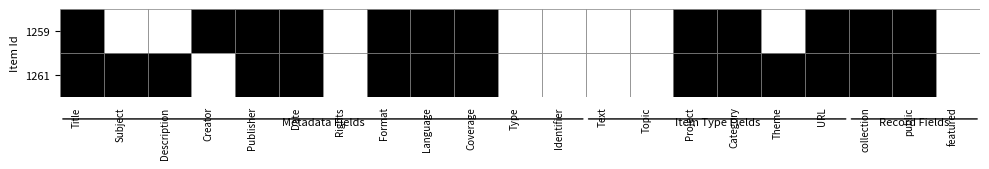

Reading left to right, transcribe all the data shown in this chart.

Dublin Core:Title: 1259=1	1261=1
Dublin Core:Subject: 1259=0	1261=1
Dublin Core:Description: 1259=0	1261=1
Dublin Core:Creator: 1259=1	1261=0
Dublin Core:Publisher: 1259=1	1261=1
Dublin Core:Date: 1259=1	1261=1
Dublin Core:Rights: 1259=0	1261=0
Dublin Core:Format: 1259=1	1261=1
Dublin Core:Language: 1259=1	1261=1
Dublin Core:Coverage: 1259=1	1261=1
Dublin Core:Type: 1259=0	1261=0
Dublin Core:Identifier: 1259=0	1261=0
Item Type Metadata:Text: 1259=0	1261=0
Item Type Metadata:Topic: 1259=0	1261=0
Item Type Metadata:Project: 1259=1	1261=1
Item Type Metadata:Category: 1259=1	1261=1
Item Type Metadata:Theme: 1259=0	1261=1
Item Type Metadata:URL: 1259=1	1261=1
collection: 1259=1	1261=1
public: 1259=1	1261=1
featured: 1259=0	1261=0